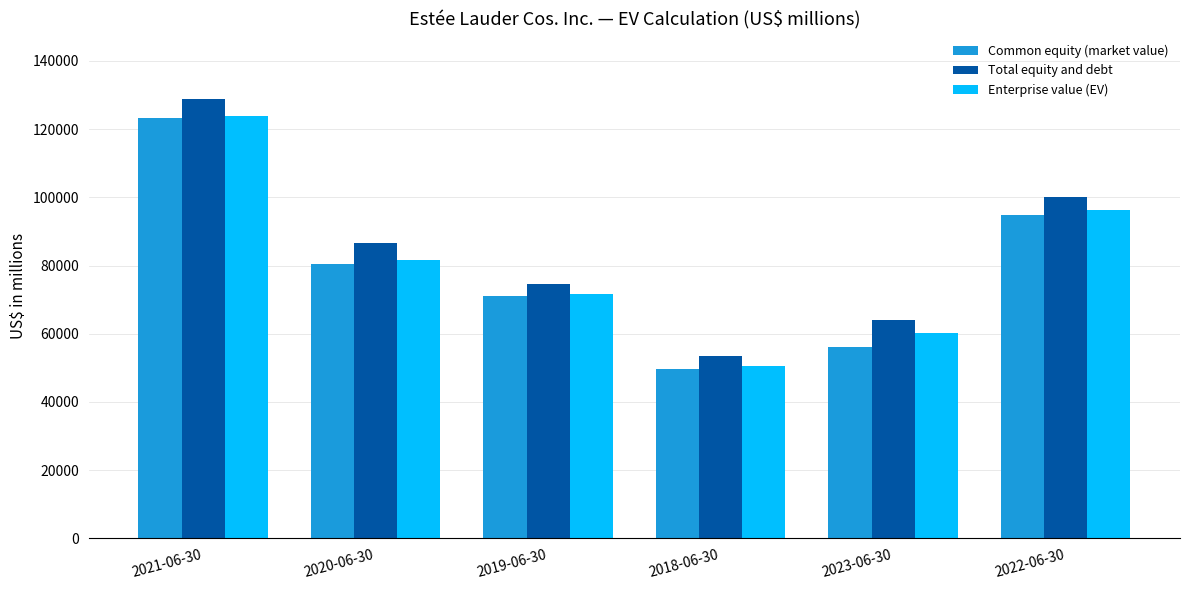

Reading left to right, what are all the values shown in this chart?

Common equity (market value): 2021-06-30=123134	2020-06-30=80434	2019-06-30=71123	2018-06-30=49788	2023-06-30=56047	2022-06-30=94733
Total equity and debt: 2021-06-30=128737	2020-06-30=86597	2019-06-30=74560	2018-06-30=53354	2023-06-30=64161	2022-06-30=100145
Enterprise value (EV): 2021-06-30=123779	2020-06-30=81575	2019-06-30=71573	2018-06-30=50639	2023-06-30=60132	2022-06-30=96188